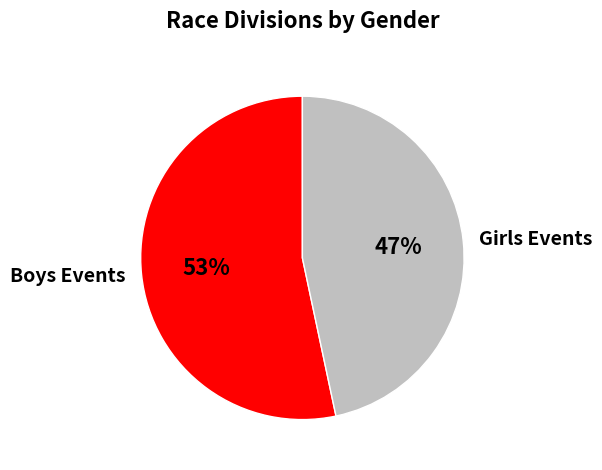

Which category has the biggest portion of the pie?

Boys Events